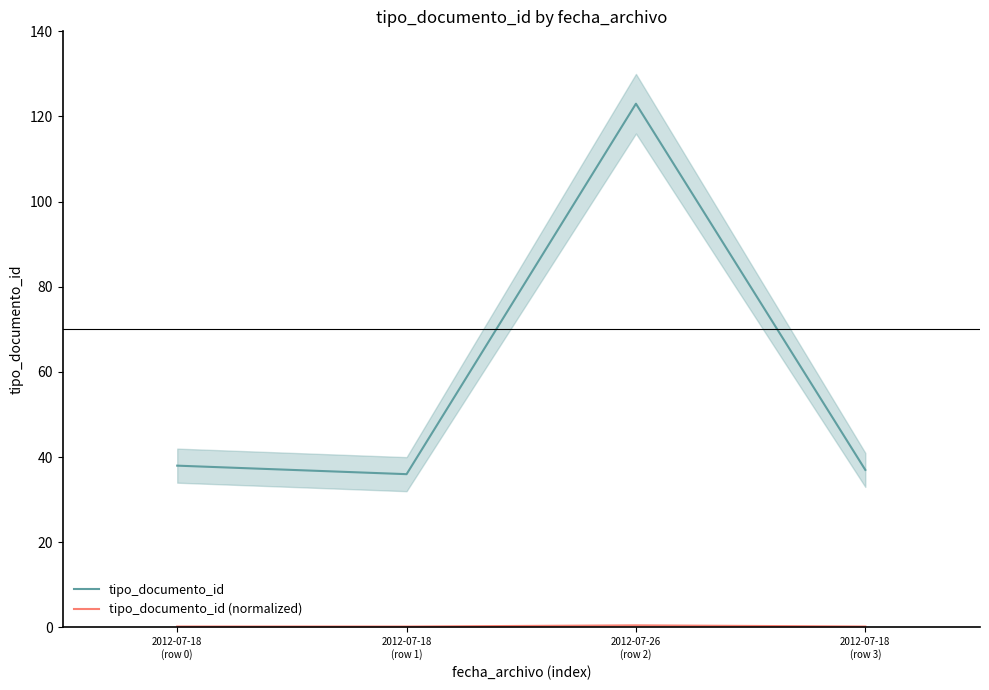

The tipo_documento_id series shows 38.0 at 2012-07-18
(row 0). True or false?

True